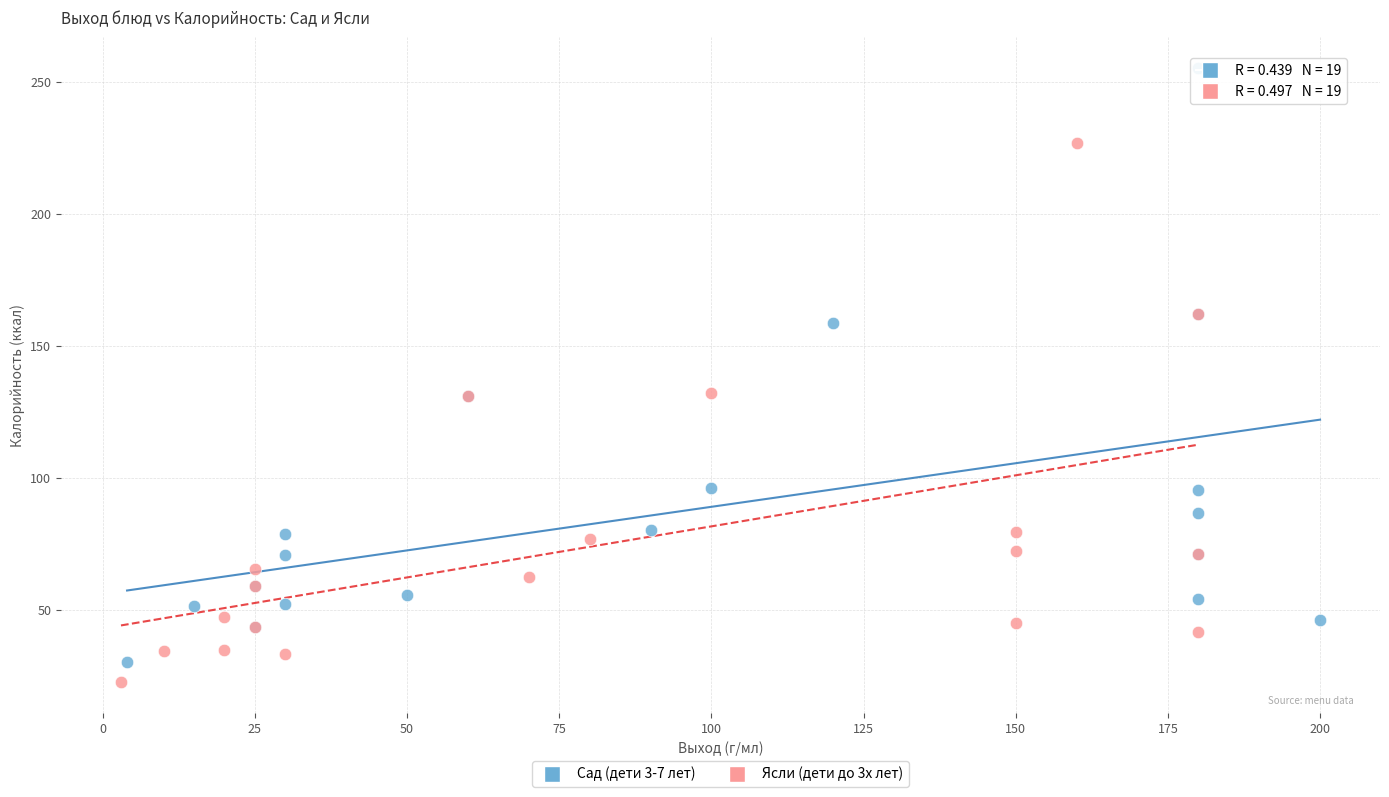

Which series has the largest Y range (max minus min)?

Сад (дети 3-7 лет)